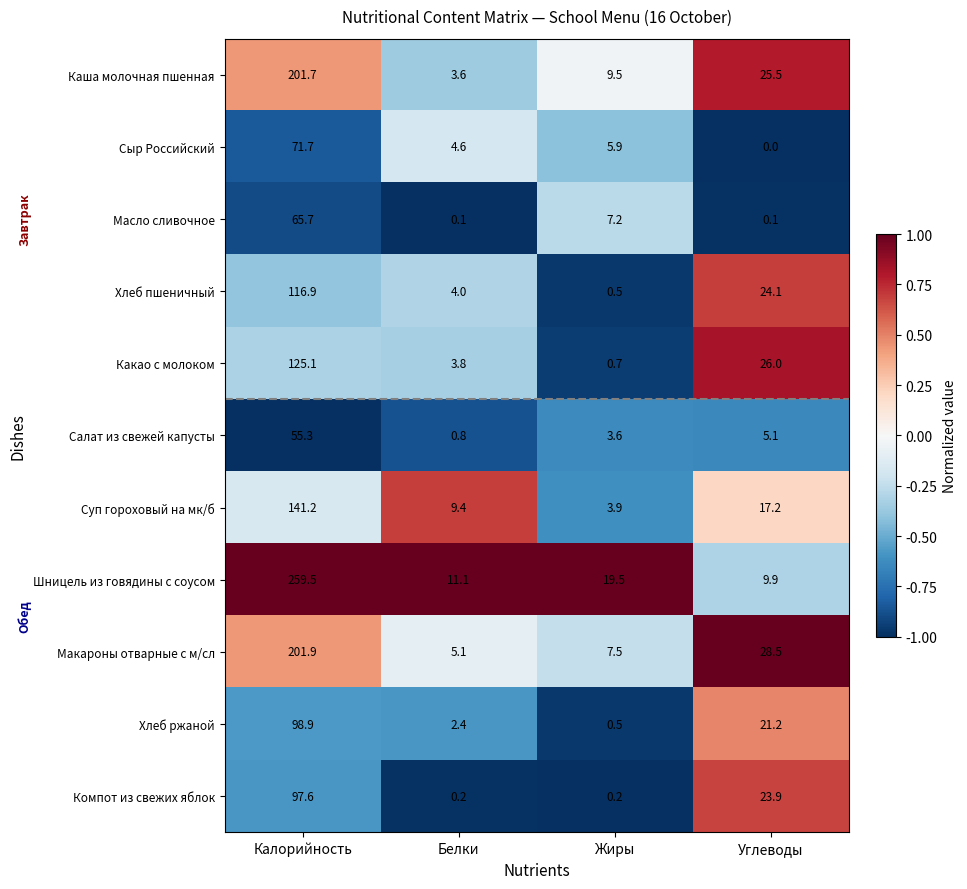

Rank the series by their maximum value, from highest to lowest.

Шницель из говядины с соусом, Макароны отварные с м/сл, Каша молочная пшенная, Суп гороховый на мк/б, Какао с молоком, Хлеб пшеничный, Хлеб ржаной, Компот из свежих яблок, Сыр Российский, Масло сливочное, Салат из свежей капусты